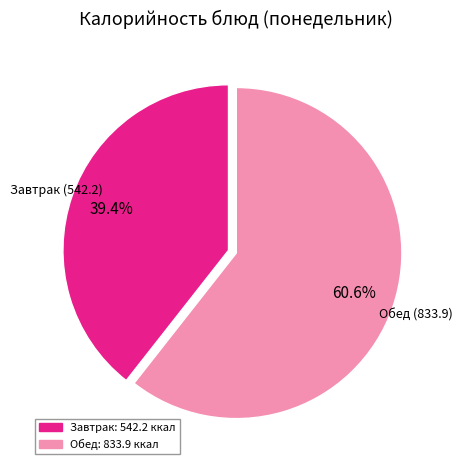

To the nearest percent, what is the difference between the largest and smallest slice percentages?

21%